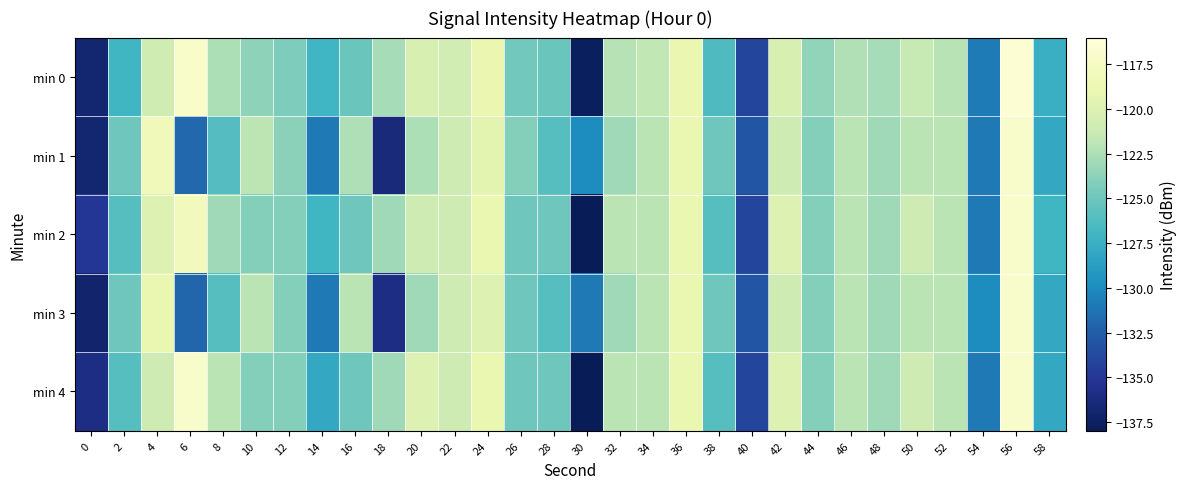

Reading left to right, extract all data points from this chart.

min 0: 0=-136.9	2=-126.9	4=-121.0	6=-117.1	8=-122.5	10=-123.7	12=-124.3	14=-127.1	16=-125.2	18=-122.8	20=-120.3	22=-120.8	24=-118.9	26=-124.8	28=-125.2	30=-137.7	32=-122.1	34=-121.7	36=-118.9	38=-126.3	40=-134.1	42=-120.3	44=-123.5	46=-122.3	48=-122.7	50=-121.5	52=-122.0	54=-130.9	56=-116.5	58=-127.5
min 1: 0=-136.9	2=-125.0	4=-118.2	6=-131.9	8=-126.1	10=-121.9	12=-123.8	14=-131.0	16=-122.4	18=-136.3	20=-122.5	22=-121.0	24=-119.5	26=-124.0	28=-126.0	30=-130.0	32=-123.0	34=-122.0	36=-119.0	38=-125.0	40=-133.0	42=-121.0	44=-124.0	46=-122.0	48=-123.0	50=-122.0	52=-122.0	54=-131.0	56=-117.0	58=-128.0
min 2: 0=-135.0	2=-126.0	4=-120.0	6=-118.0	8=-123.0	10=-124.0	12=-124.0	14=-127.0	16=-125.0	18=-123.0	20=-121.0	22=-121.0	24=-119.0	26=-125.0	28=-125.0	30=-138.0	32=-122.0	34=-122.0	36=-119.0	38=-126.0	40=-134.0	42=-120.0	44=-124.0	46=-122.0	48=-123.0	50=-121.0	52=-122.0	54=-131.0	56=-117.0	58=-127.0
min 3: 0=-137.0	2=-125.0	4=-119.0	6=-132.0	8=-126.0	10=-122.0	12=-124.0	14=-131.0	16=-122.0	18=-136.0	20=-123.0	22=-121.0	24=-120.0	26=-125.0	28=-126.0	30=-131.0	32=-123.0	34=-122.0	36=-119.0	38=-125.0	40=-133.0	42=-121.0	44=-124.0	46=-122.0	48=-123.0	50=-122.0	52=-122.0	54=-130.0	56=-117.0	58=-128.0
min 4: 0=-136.0	2=-126.0	4=-121.0	6=-117.0	8=-122.0	10=-124.0	12=-124.0	14=-128.0	16=-125.0	18=-123.0	20=-120.0	22=-121.0	24=-119.0	26=-125.0	28=-125.0	30=-138.0	32=-122.0	34=-122.0	36=-119.0	38=-126.0	40=-134.0	42=-120.0	44=-124.0	46=-122.0	48=-123.0	50=-121.0	52=-122.0	54=-131.0	56=-117.0	58=-128.0